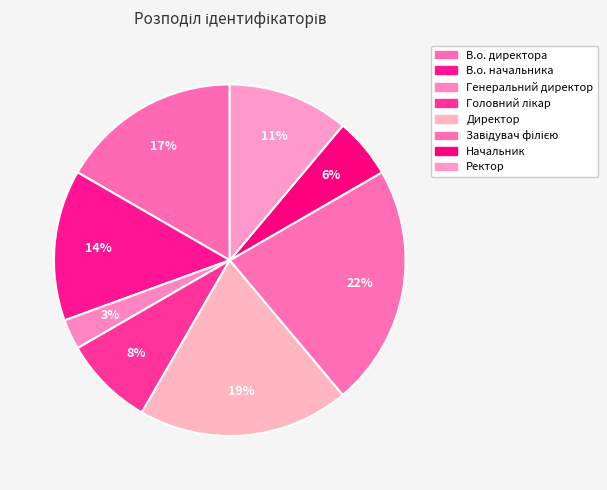

To the nearest percent, what percentage of the pie is Завідувач філією?

22%